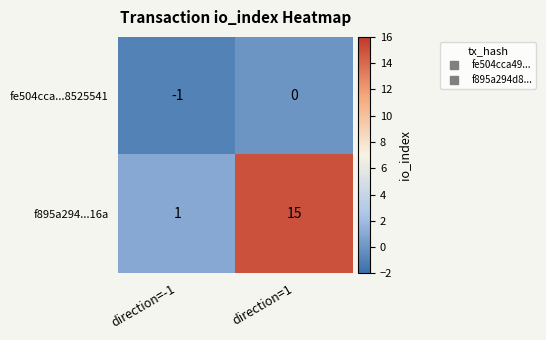

List the series in order of their overall mean, lowest first.

fe504cca...8525541, f895a294...16a